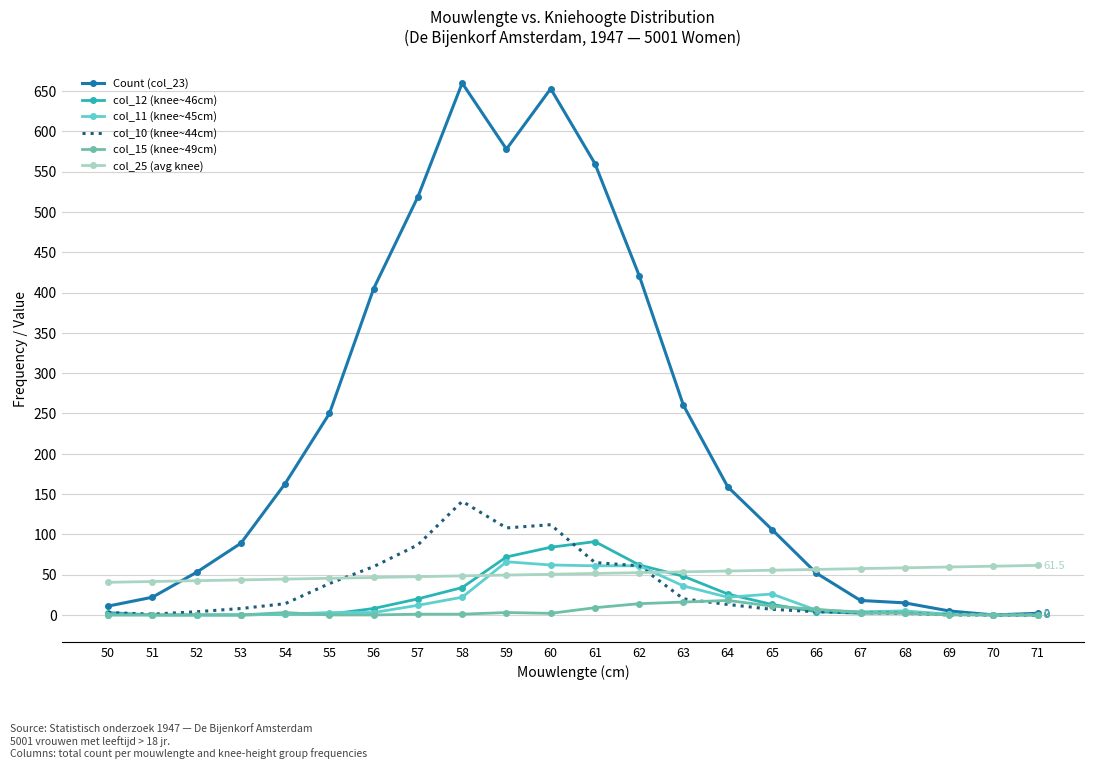

Which series has the largest range (max minus min)?

Count (col_23)